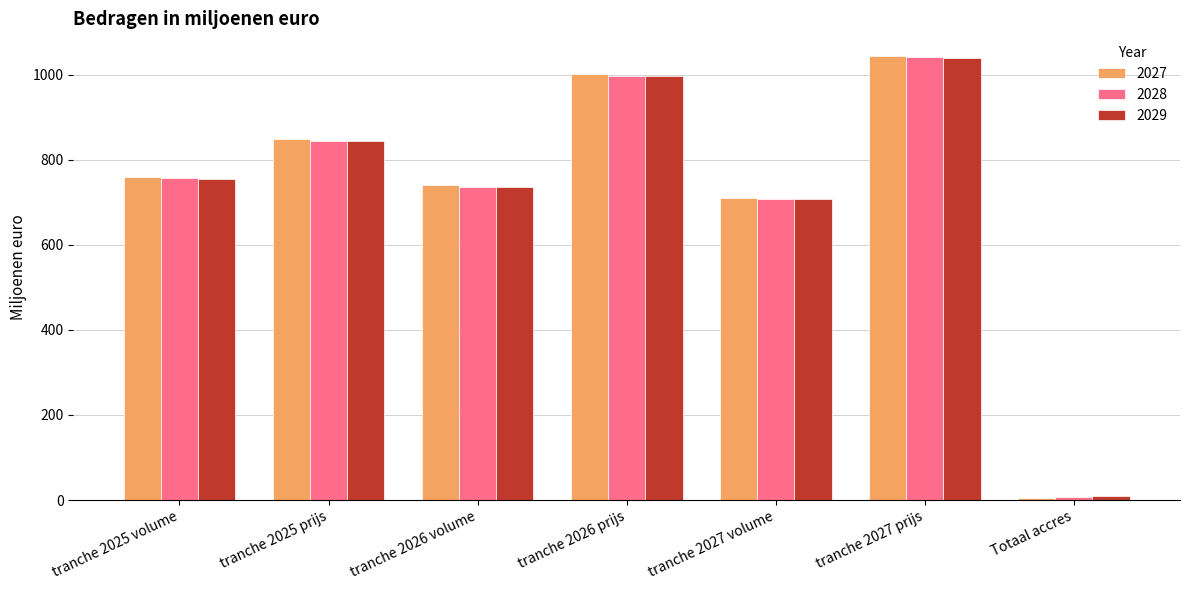

The 2028 series shows 737.0 at tranche 2026 volume. True or false?

True